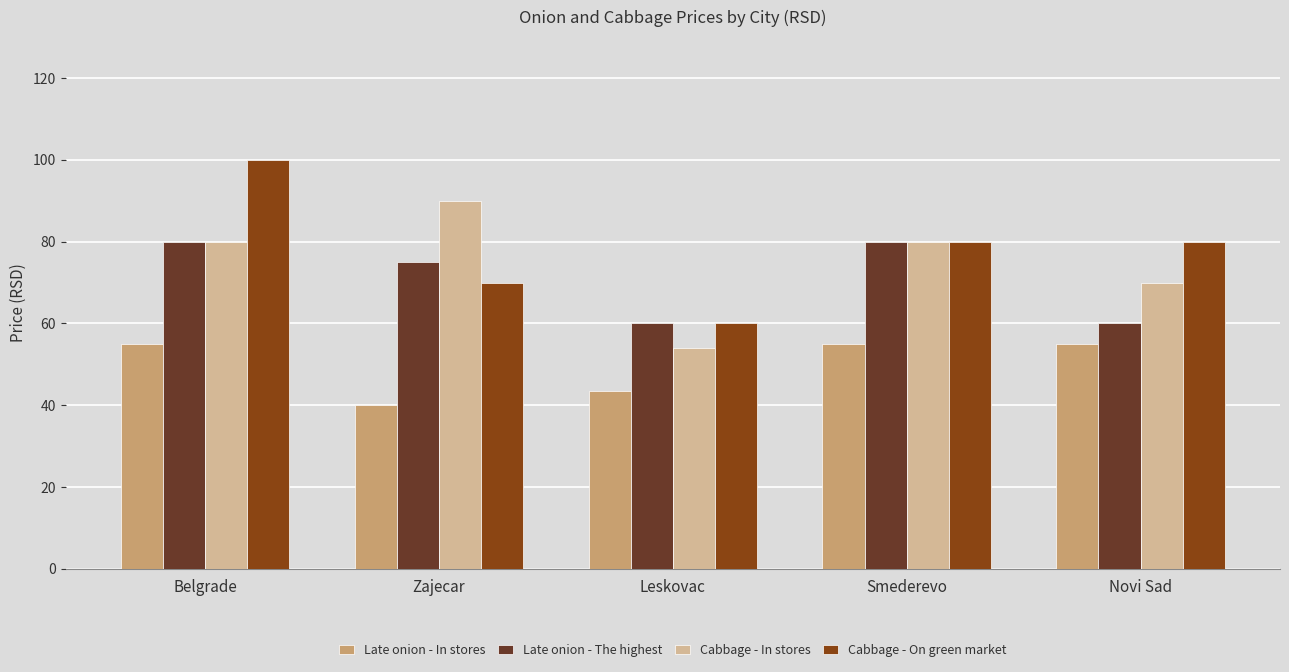

What is the difference between the maximum and minimum values in the Late onion - In stores series?

15.0